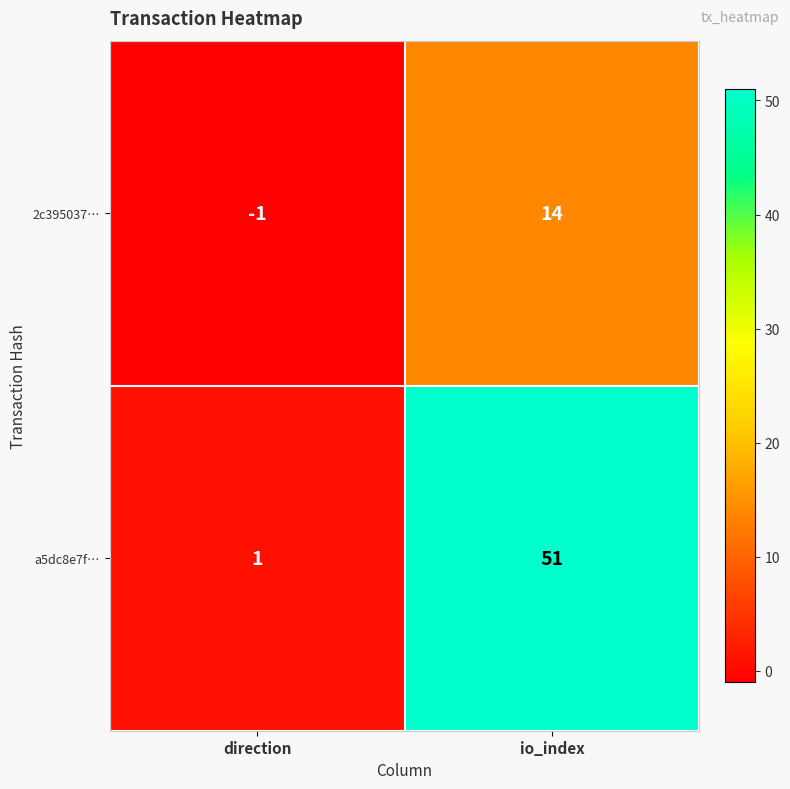

Reading left to right, what are all the values shown in this chart?

2c395037…: direction=-1	io_index=14
a5dc8e7f…: direction=1	io_index=51